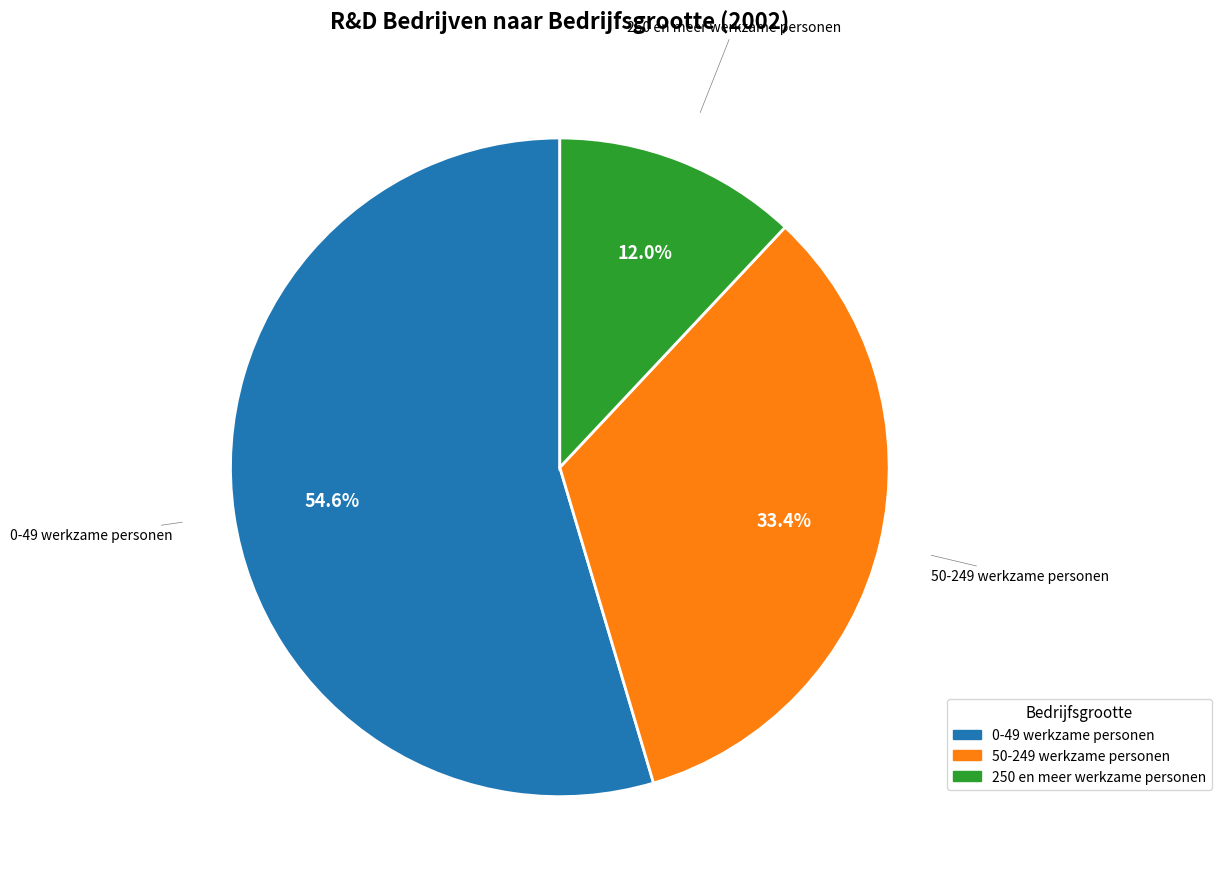

How many slices are in this pie chart?

3